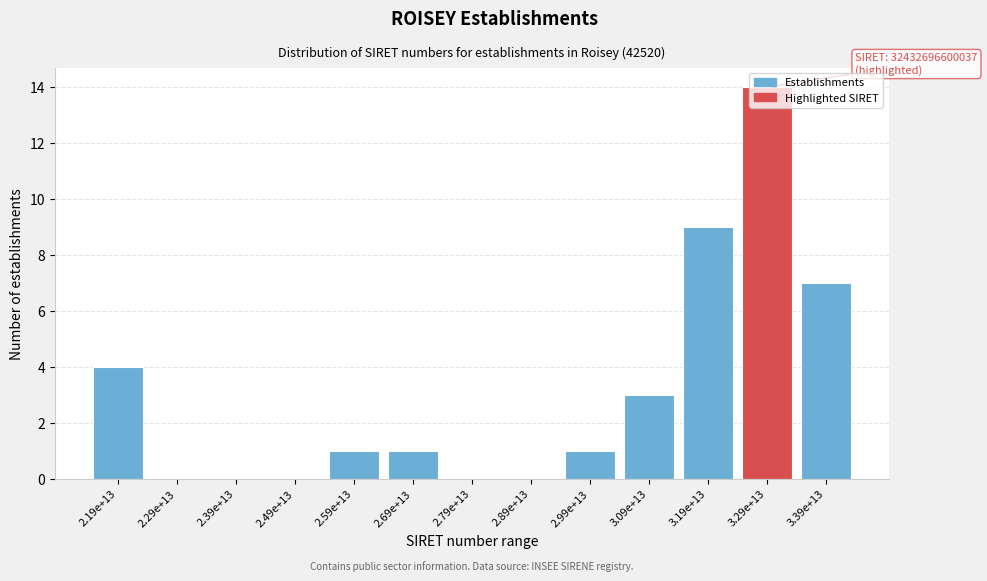

What is the maximum value shown in the chart?

14